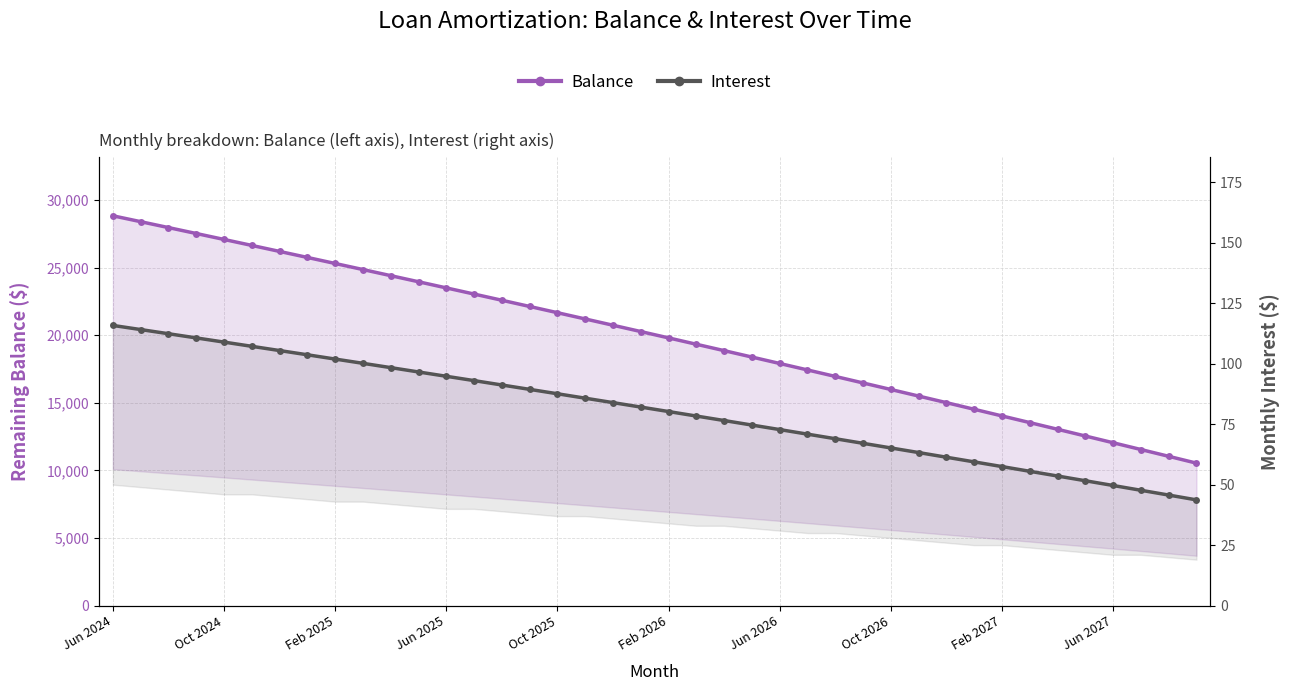

What is the lowest value of the Balance series?

10539.0